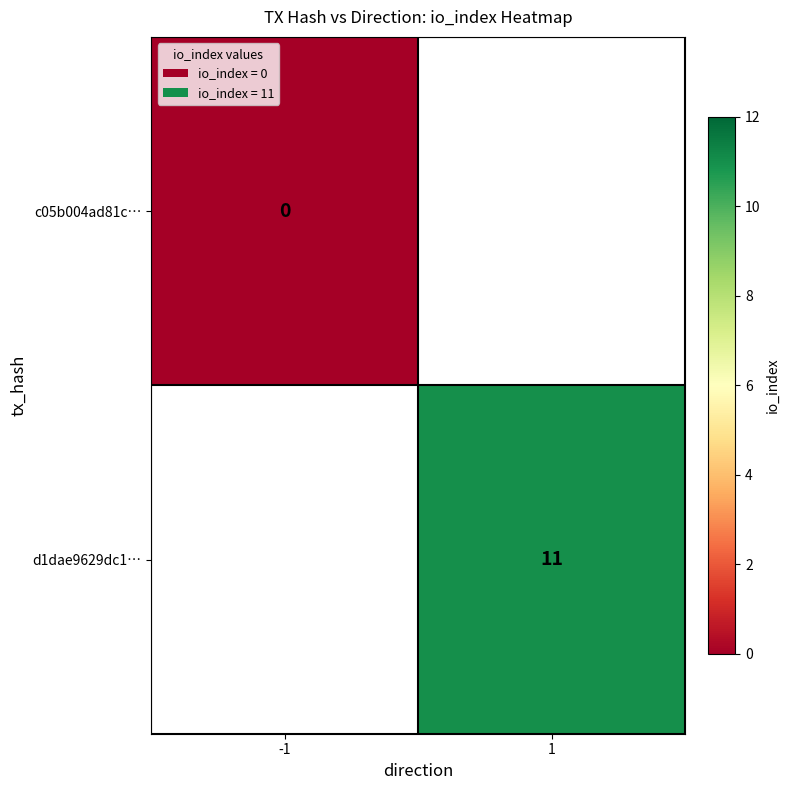

True or false: d1dae9629dc1… has a value of 11 at 1.

True